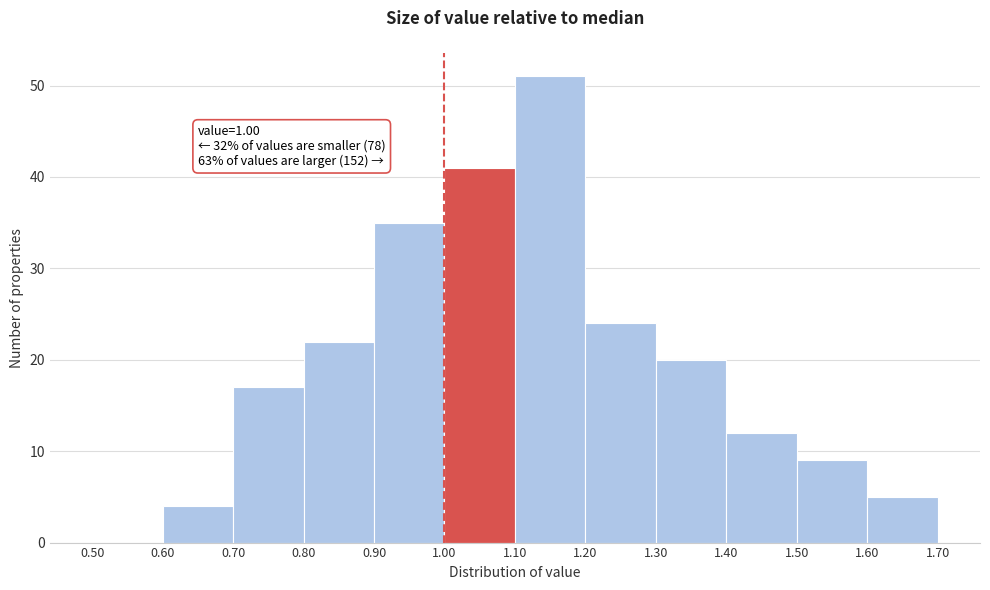

Over which range of the x-axis is the bar tallest?

1.10 to 1.20